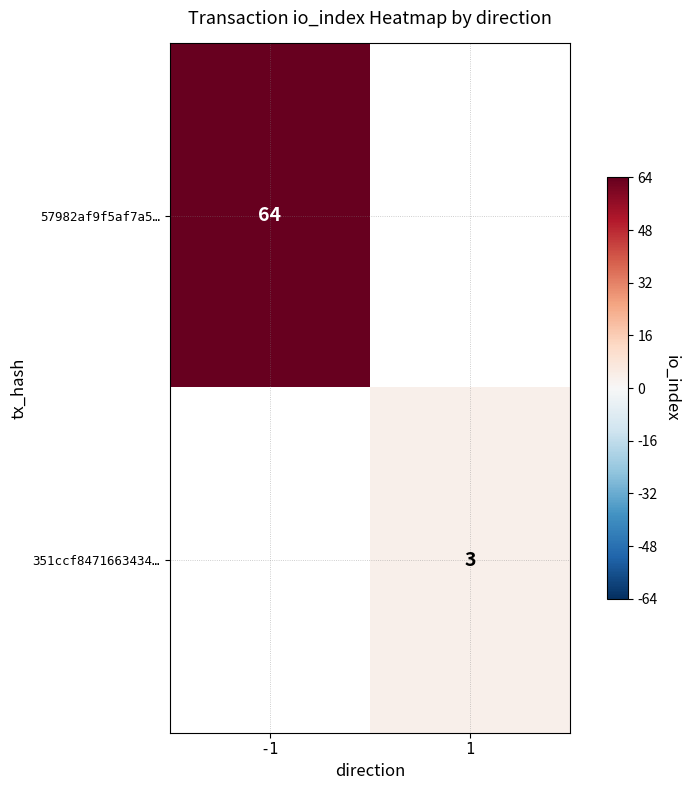

Is it true that 351ccf8471663434… equals 5 at 1?

False